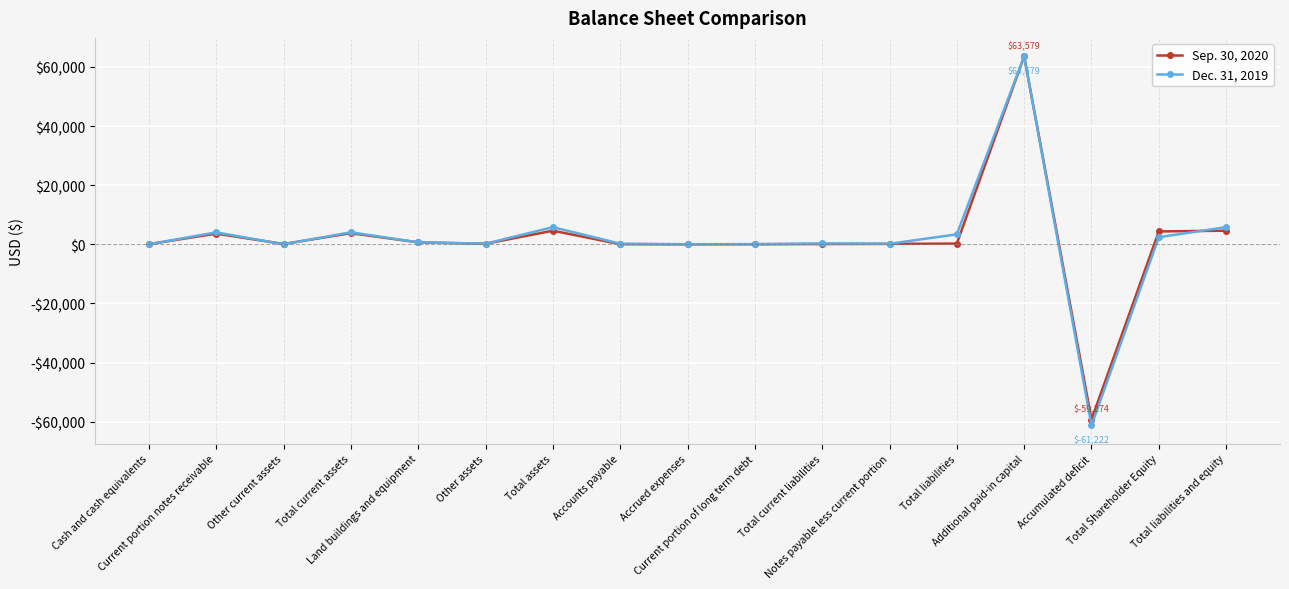

Is the value of Dec. 31, 2019 at Other current assets greater than the value of Sep. 30, 2020 at Total liabilities?

No